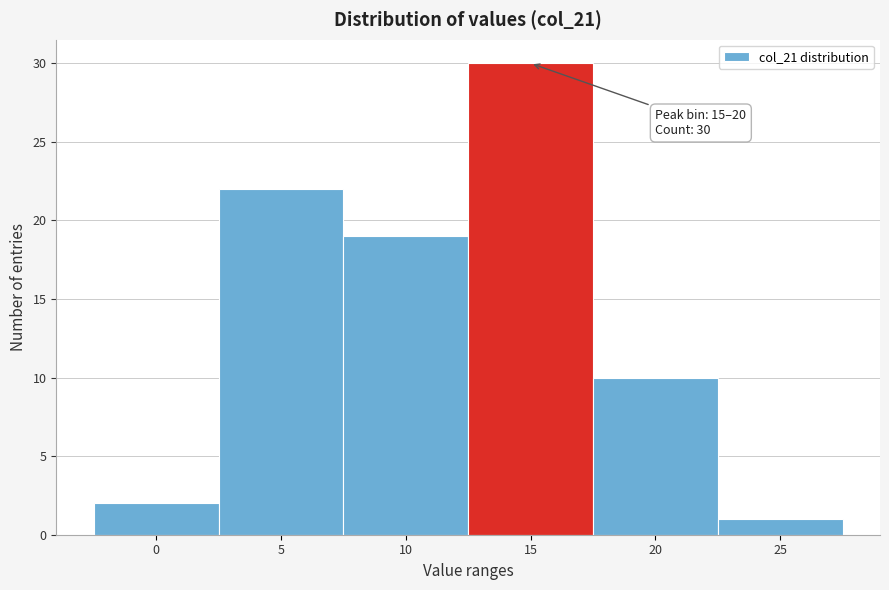

Reading right to left, list all the values displayed in this chart.

25=1	20=10	15=30	10=19	5=22	0=2